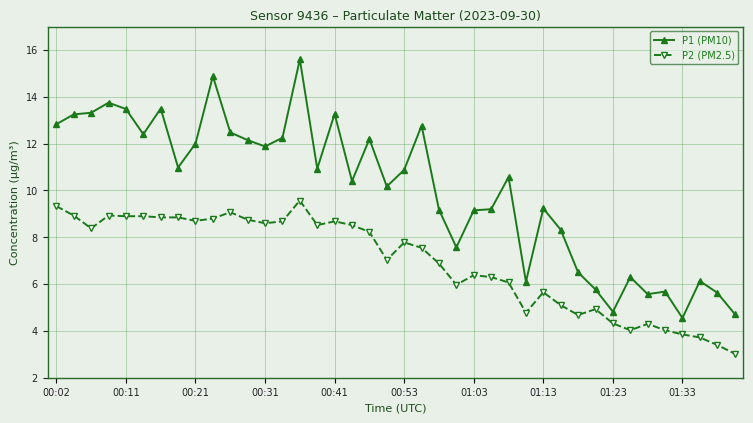

True or false: P2 (PM2.5) and P1 (PM10) intersect in this chart.

False